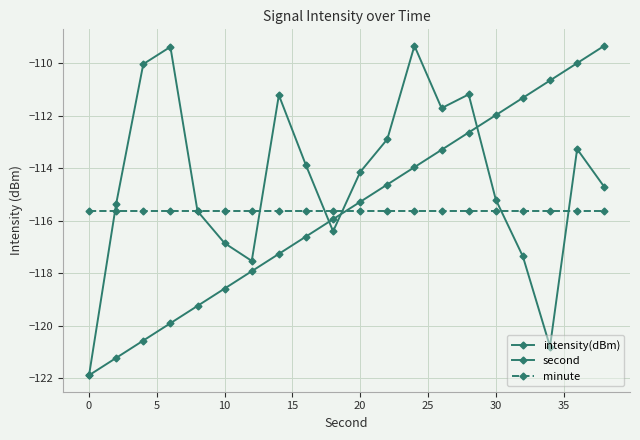

Does the chart have visible grid lines?

Yes